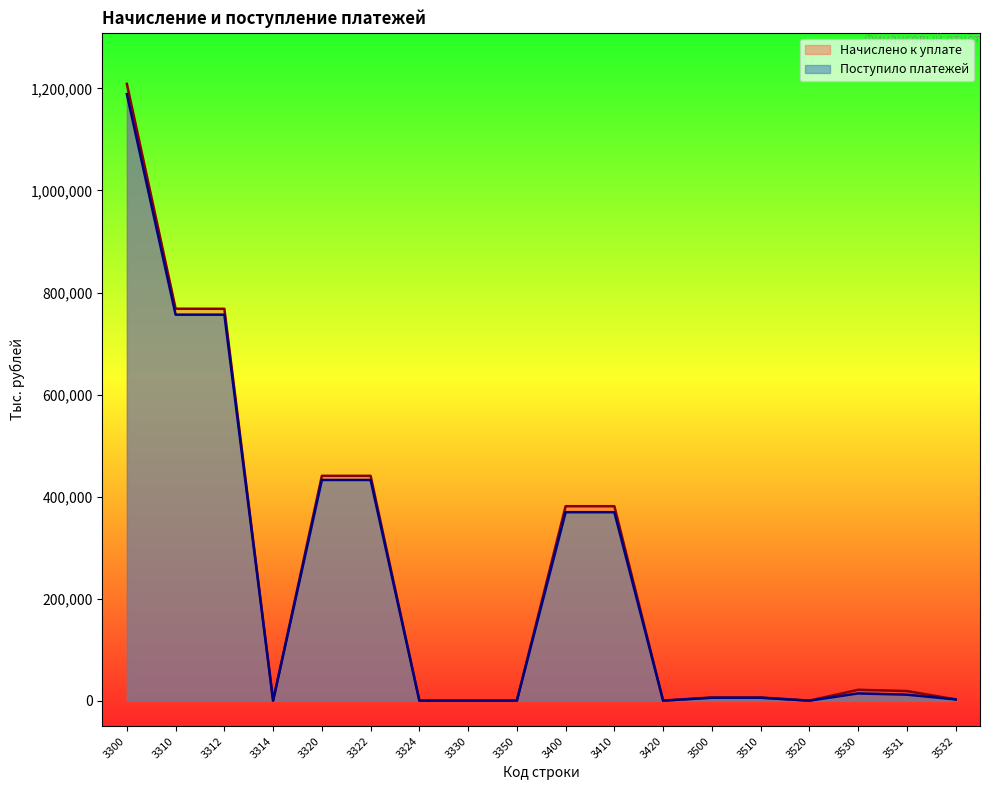

In Начислено к уплате, how many points are higher than both neighbors (excluding endpoints)?

4